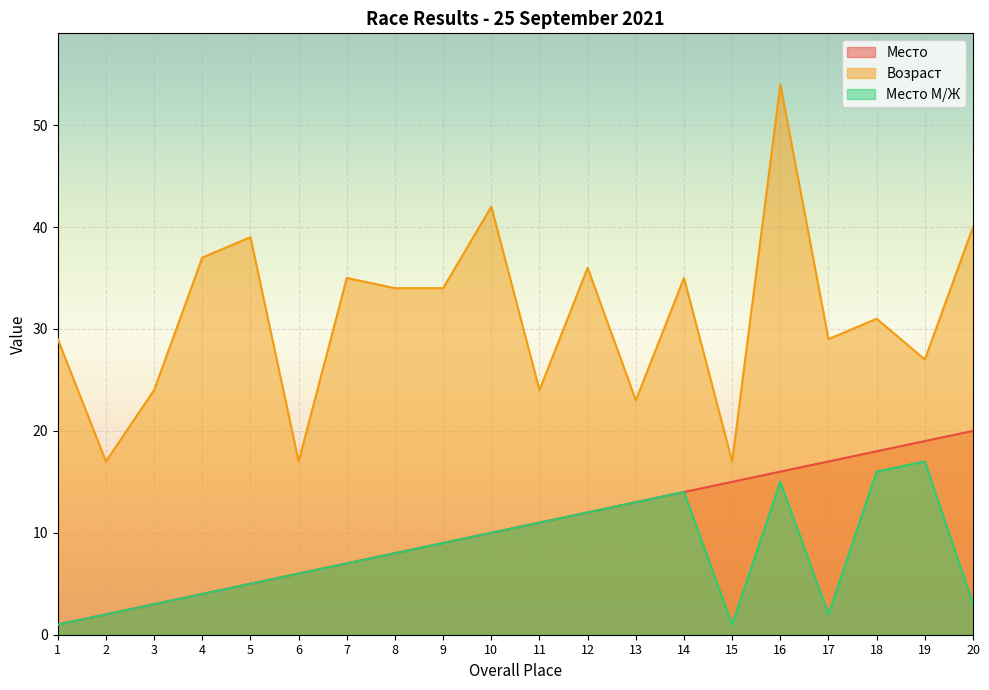

How many interior local valleys does the Место М/Ж series have?

2